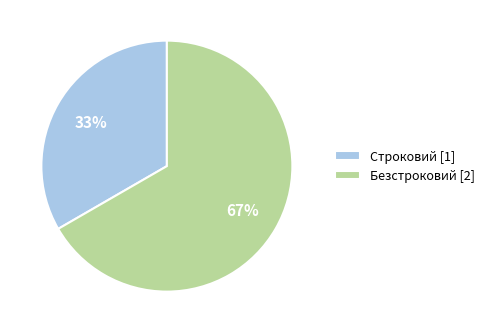

The Безстроковий slice represents 67% of the pie. True or false?

True